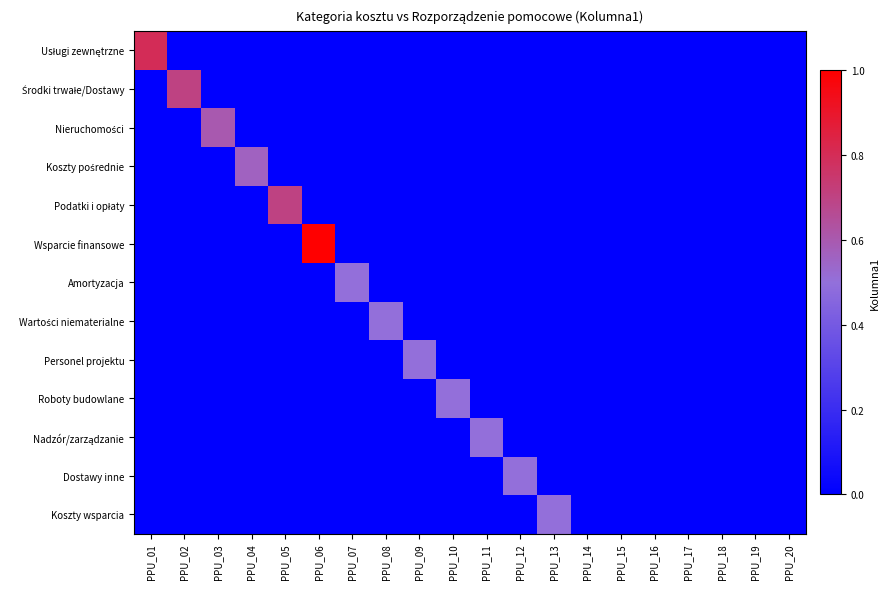

How many series are shown in this chart?

13